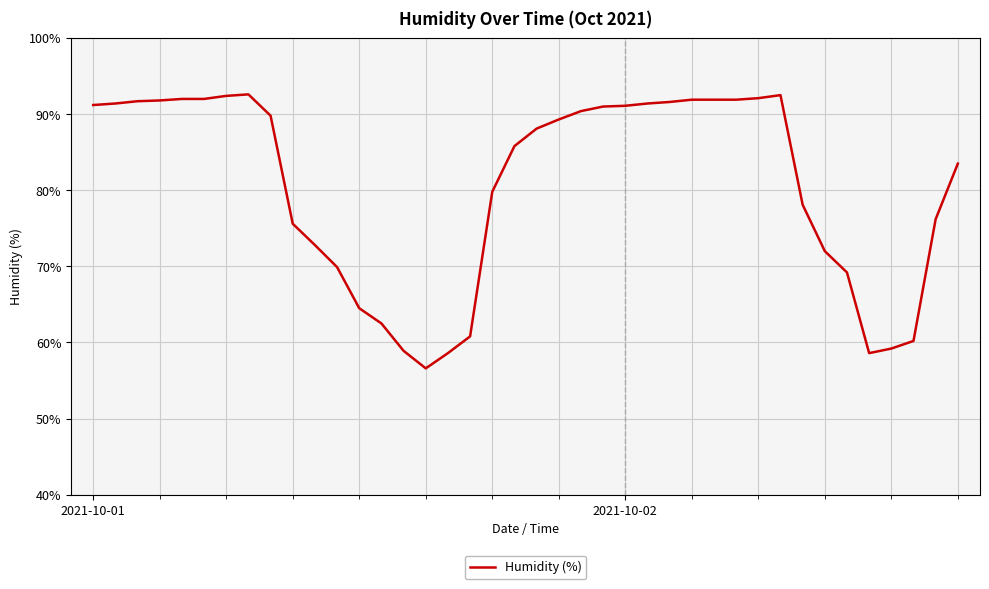

What is the greatest value displayed?

92.6